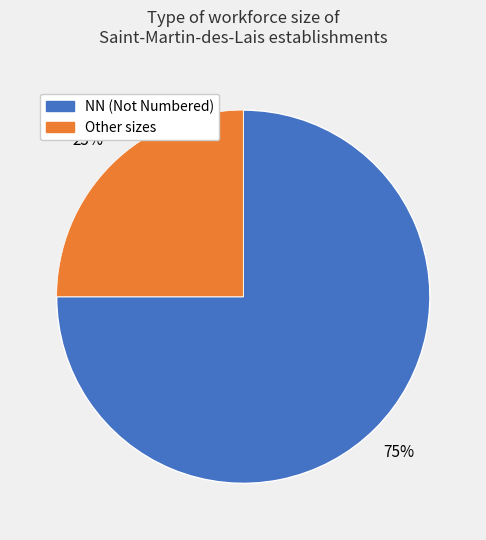

How many slices are in this pie chart?

2